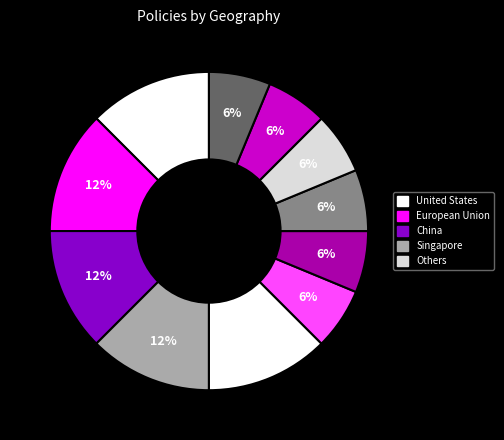

How many segments does this pie chart have?

11